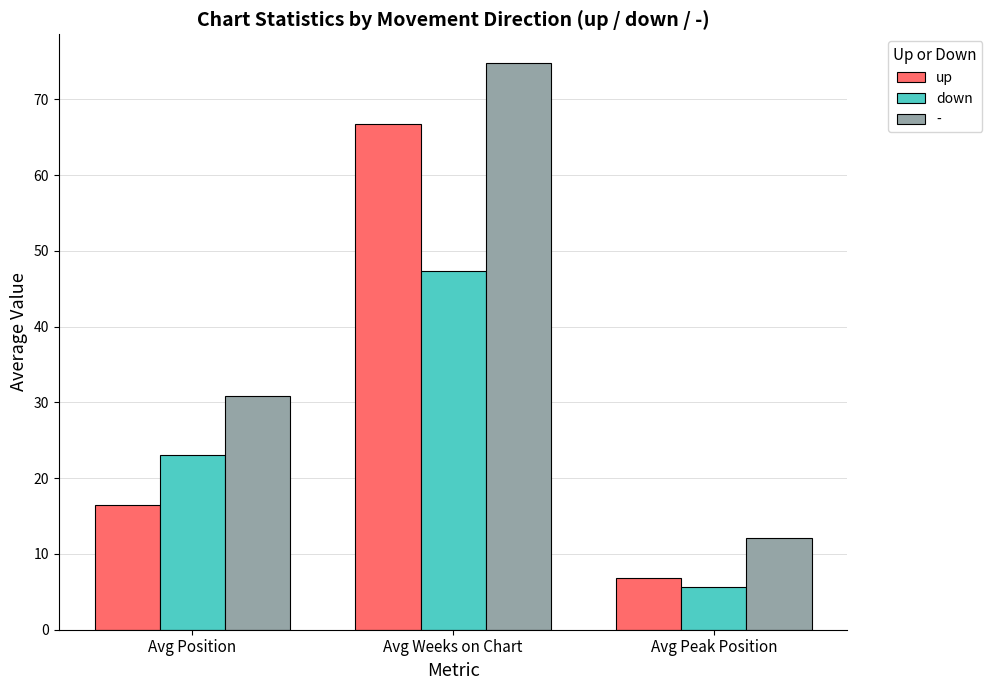

The down series shows 23.0 at Avg Position. True or false?

True